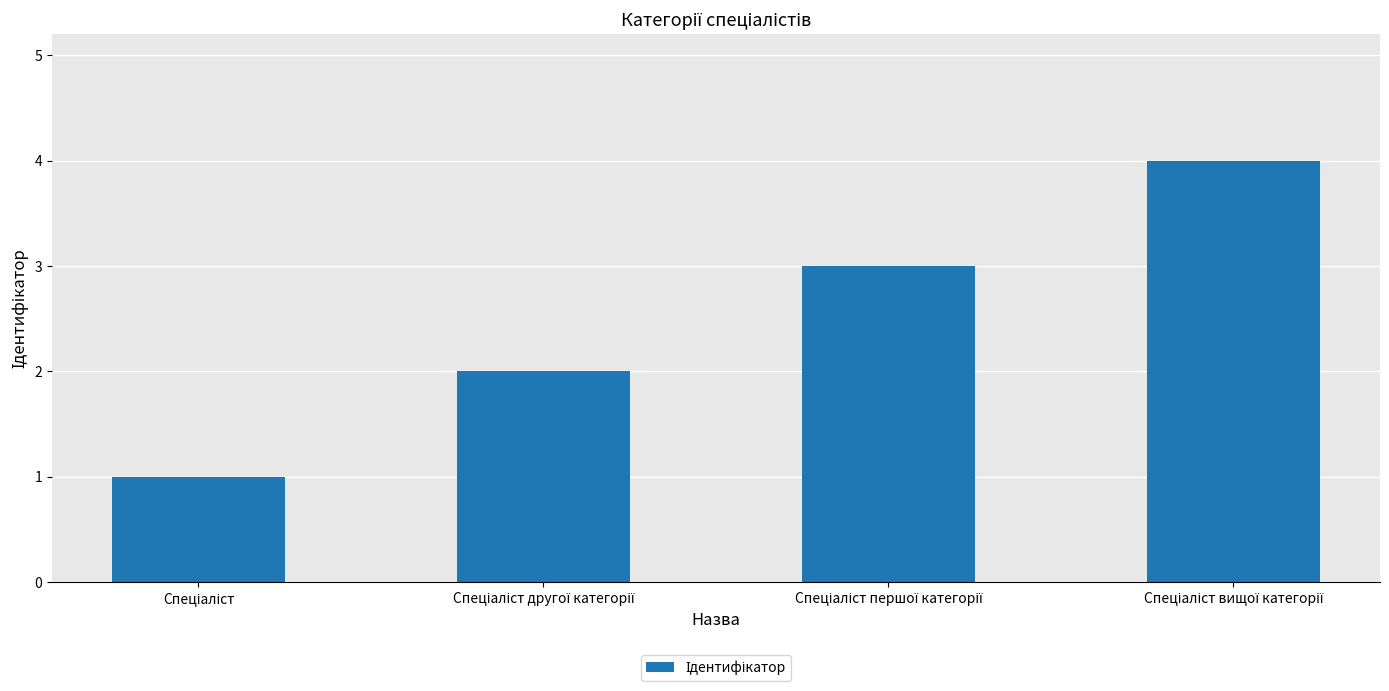

What is the minimum value shown in the chart?

1